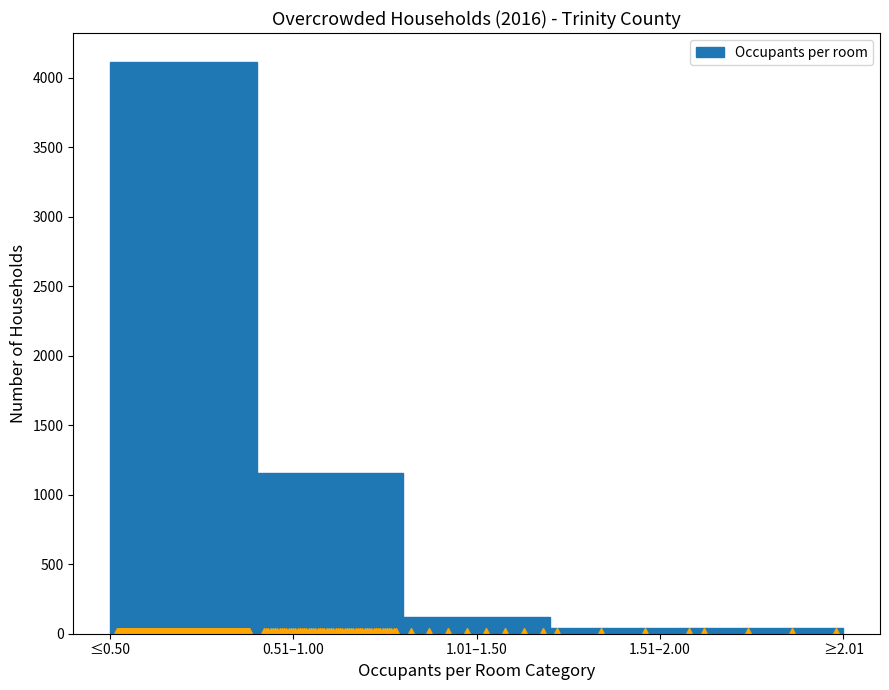

Reading right to left, what are all the values shown in this chart?

38	38	117	1159	4116